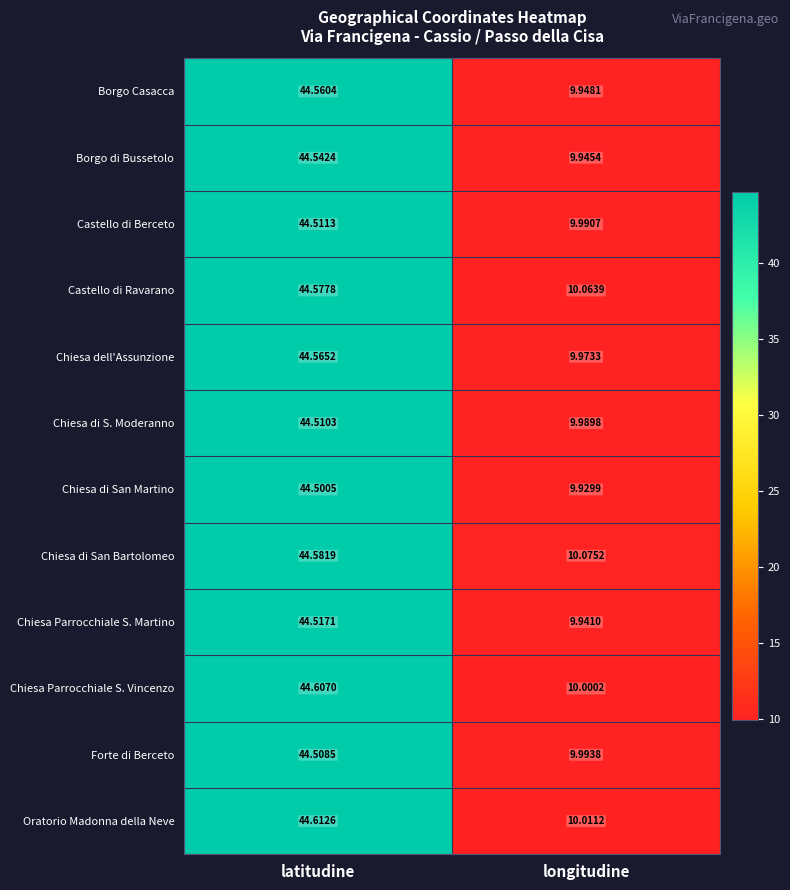

What is the smallest value displayed?

9.9